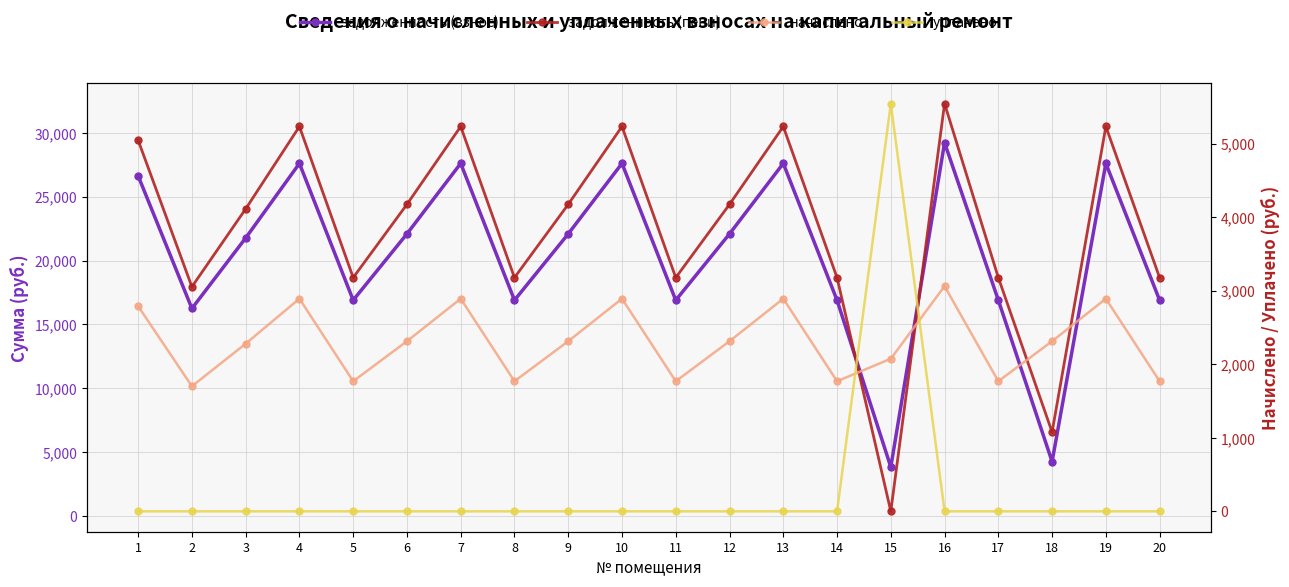

True or false: начислено and задолженность (взнос) cross at least once.

False